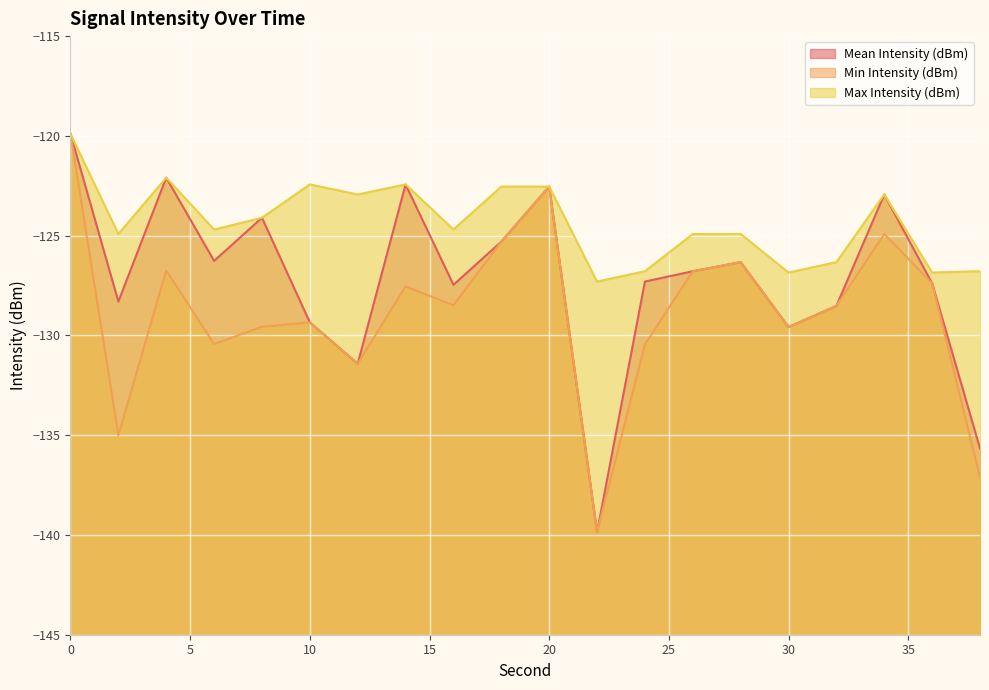

Is the value of Min Intensity (dBm) at 10 greater than the value of Max Intensity (dBm) at 30?

No